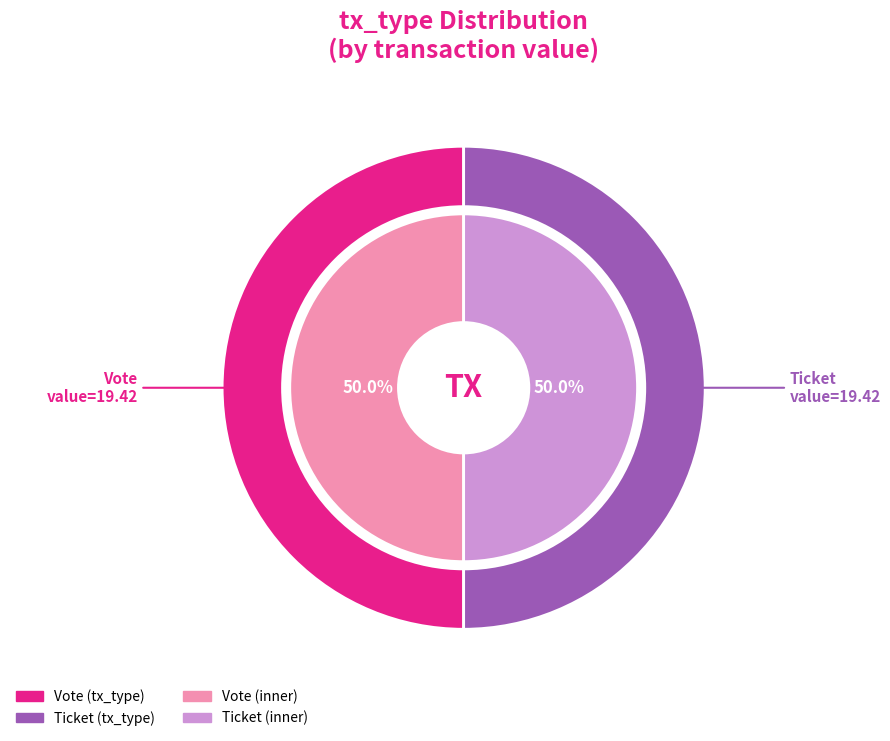

Which category has the smallest portion of the pie?

Ticket (io_index=0)